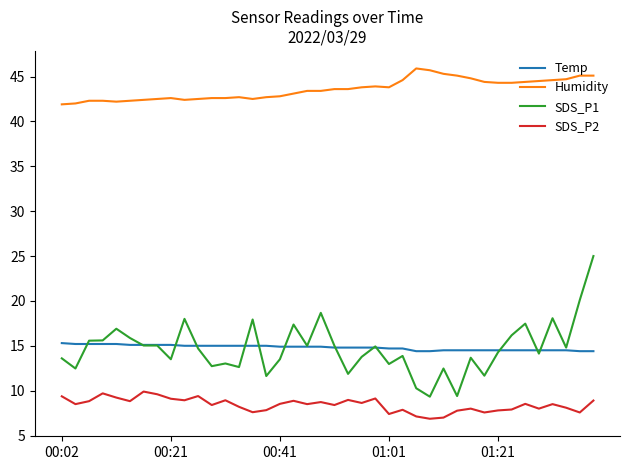

Which series has the largest range (max minus min)?

SDS_P1